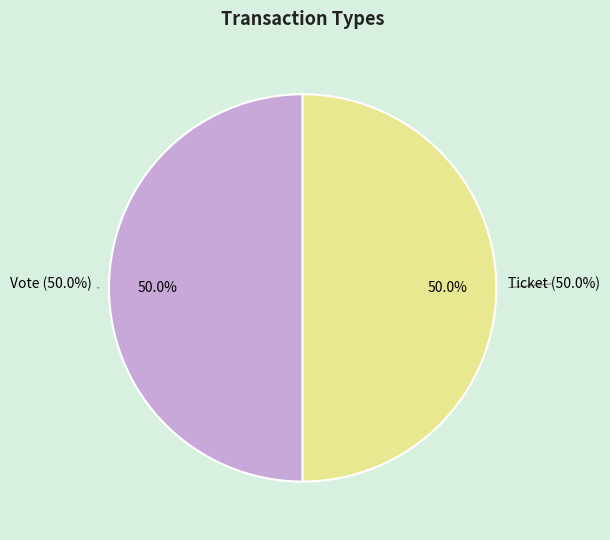

Which has a higher value, Ticket or Vote?

Vote